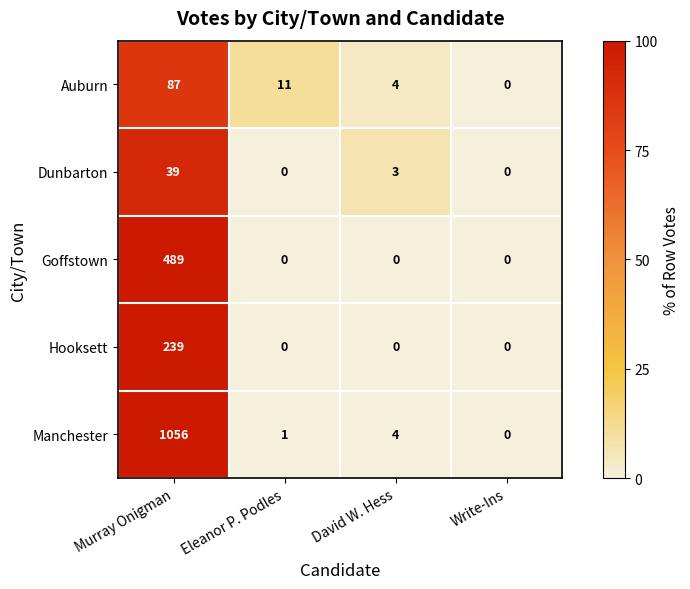

What is the sum of all Auburn values?

102